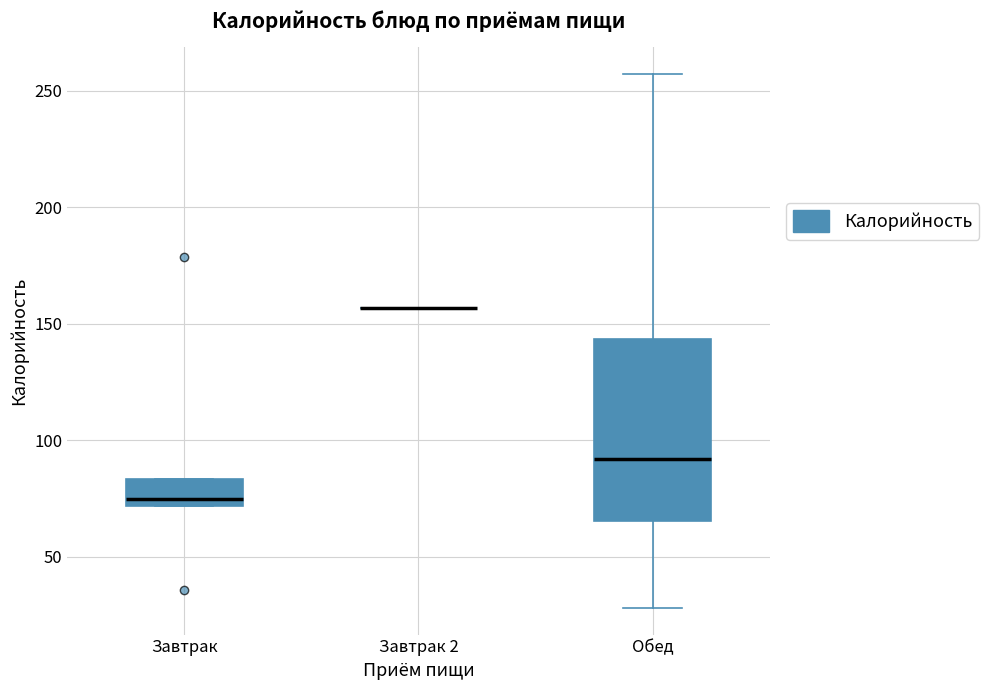

Reading left to right, transcribe this box plot: for each box, give where its median line is, the range the box spans, and where its two whiskers end, as read against the y-axis. The values are not printed on the chart, so give them approximately, as read against the axis.

Завтрак: median 75, box 70 to 85, whiskers 70 to 85
Завтрак 2: box collapsed to a line at 155, whiskers 155 to 155
Обед: median 90, box 65 to 145, whiskers 30 to 255